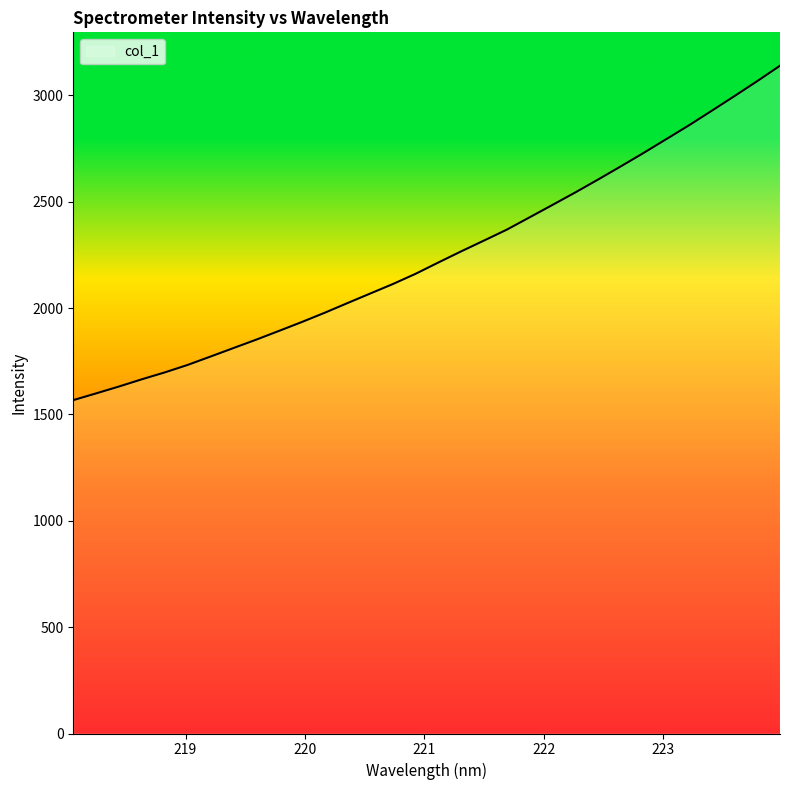

What is the minimum value shown in the chart?

1567.3